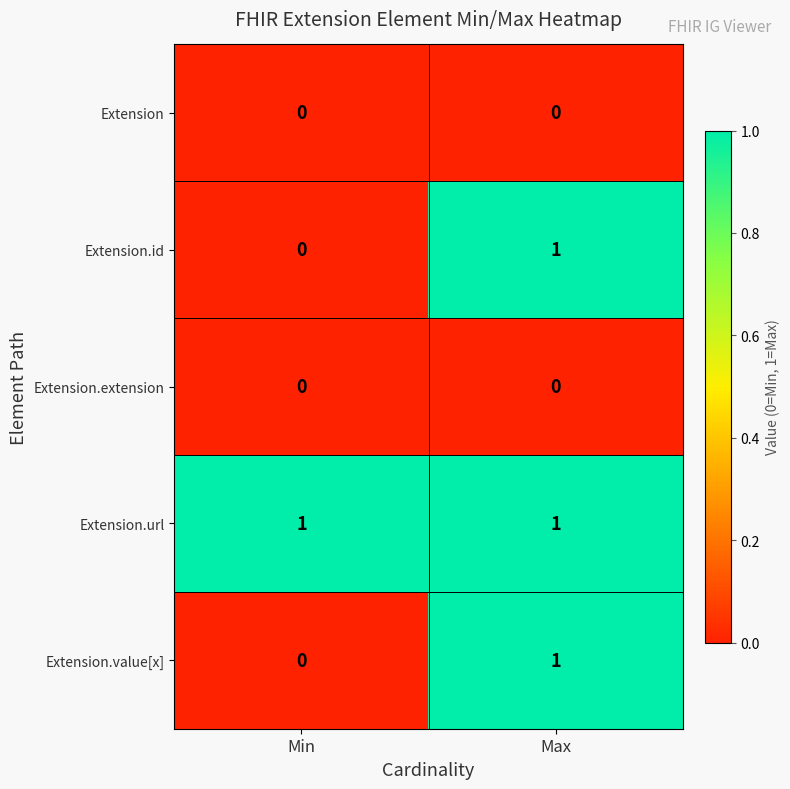

Rank the categories by Extension.id value from highest to lowest.

Max, Min